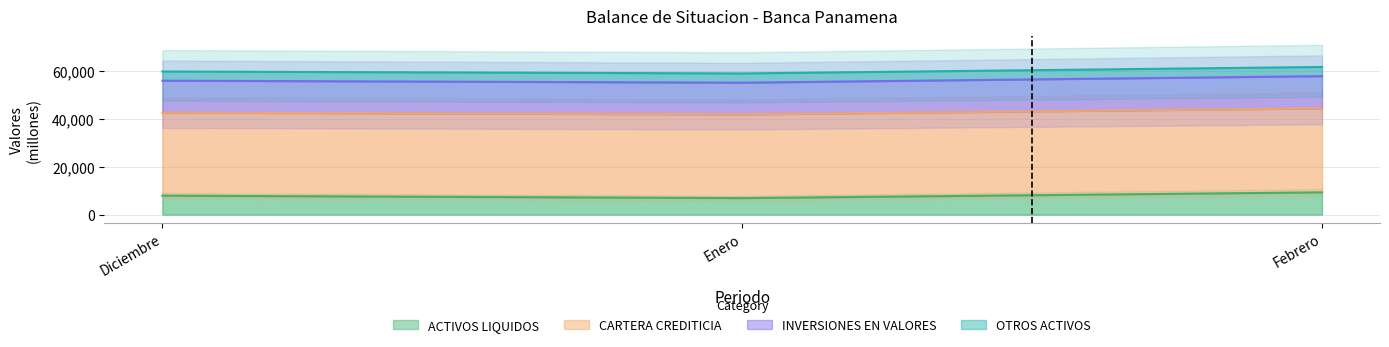

Which series has the largest total across all categories?

TOTAL DE ACTIVOS